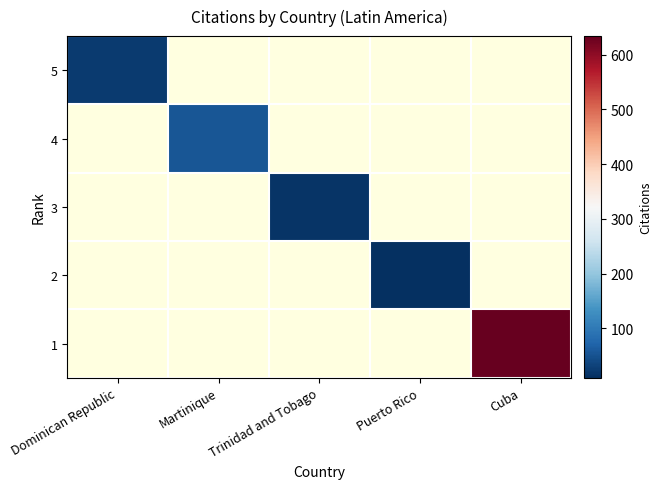

How many values in 4 are above zero?

1